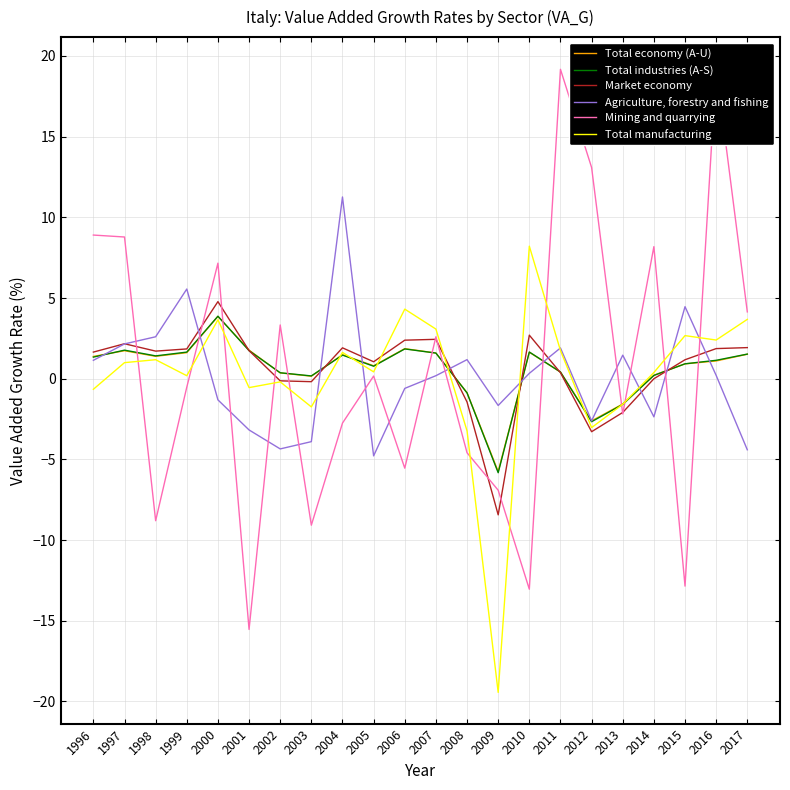

How many negative values does the Market economy series have?

7